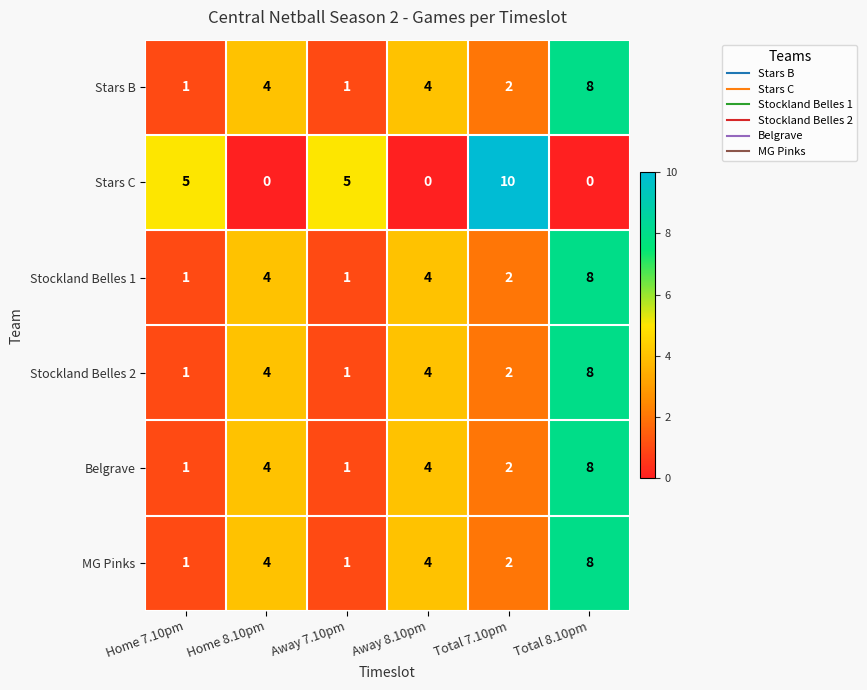

What is the maximum value shown in the chart?

10